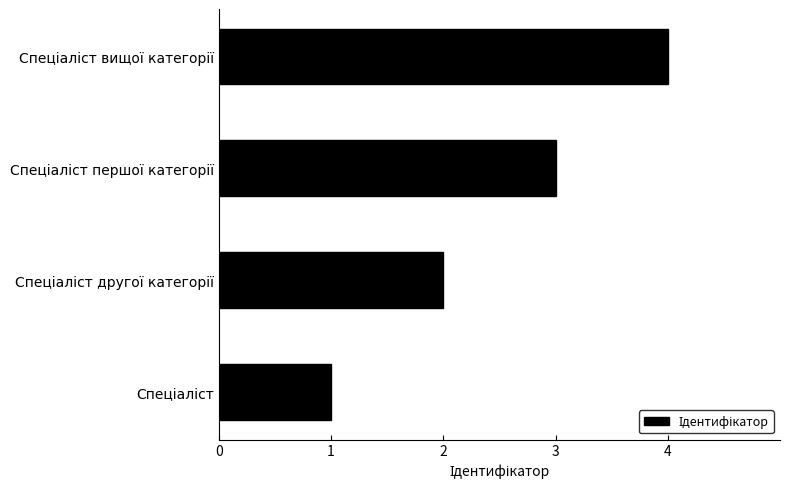

What is the greatest value displayed?

4